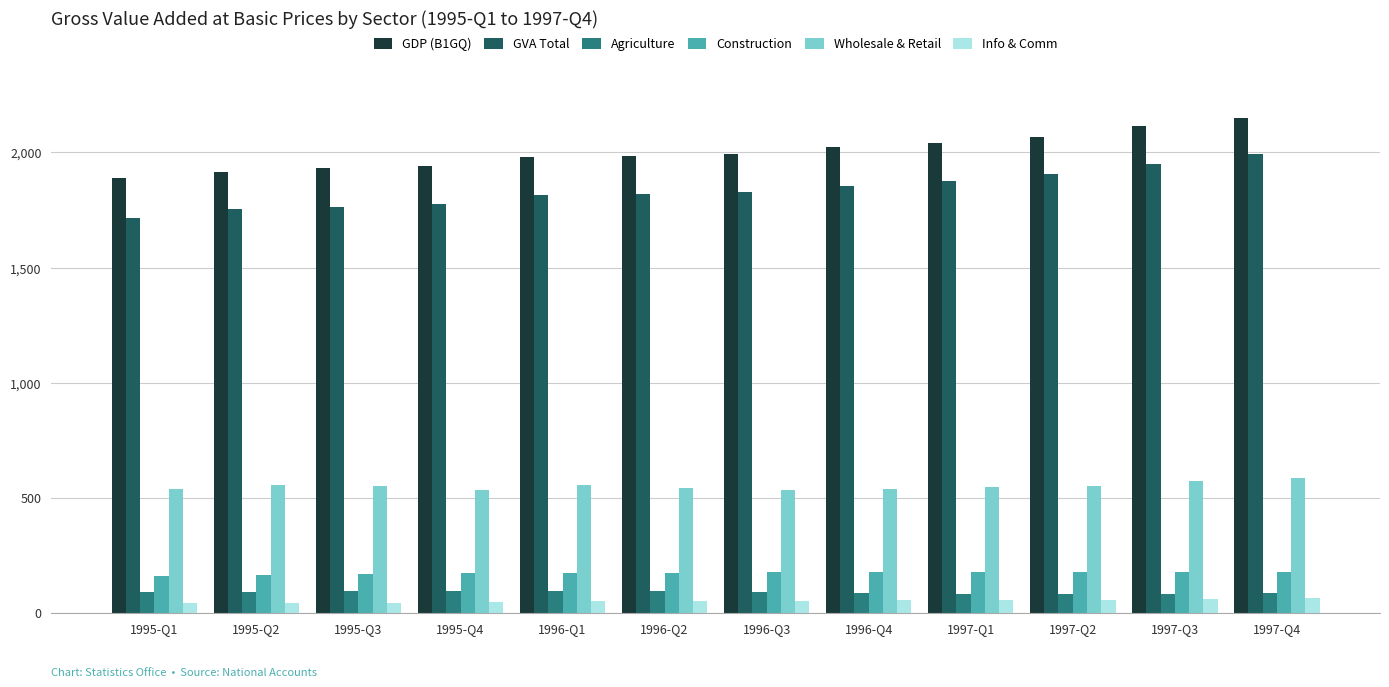

What position from the right is 1995-Q3?

10